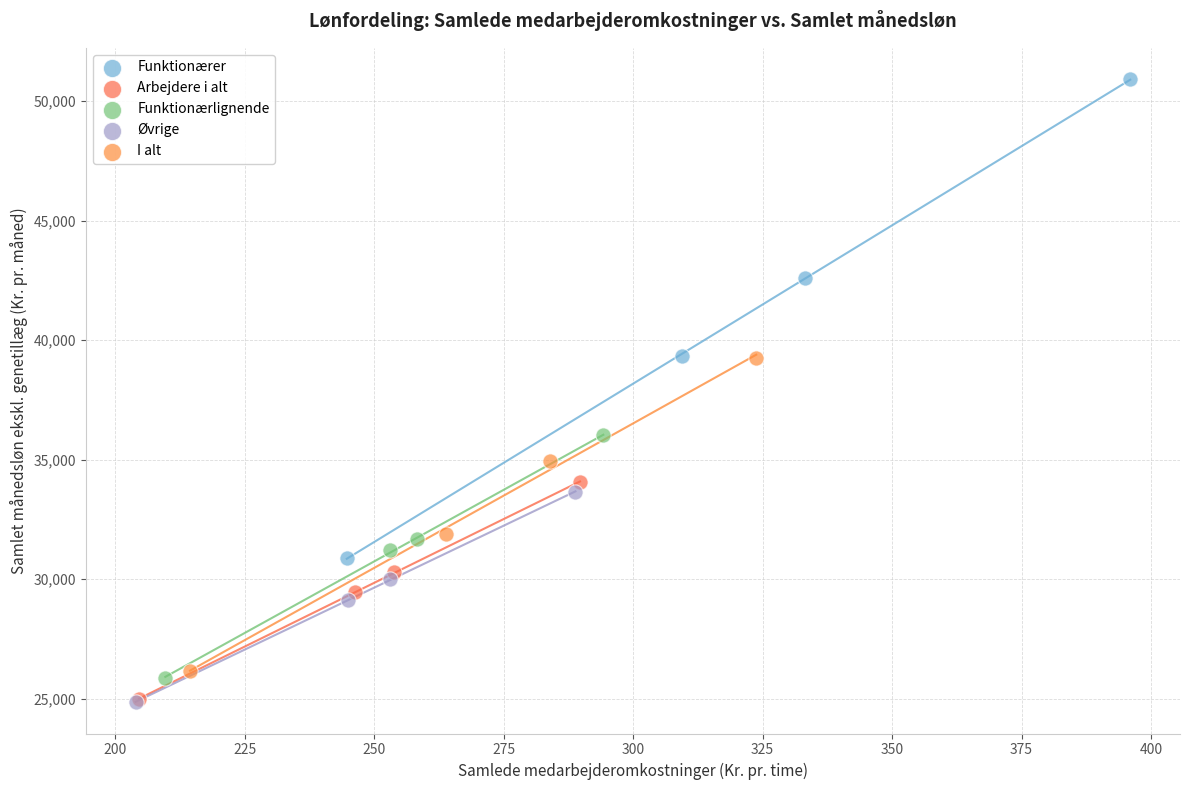

Which series contains the highest Y value?

Funktionærer